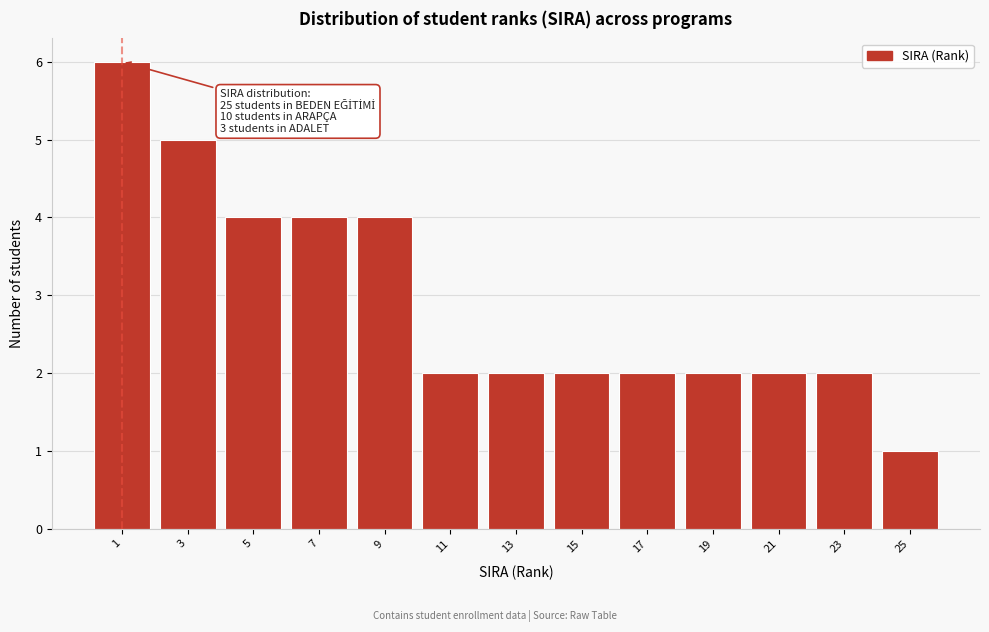

Reading right to left, extract all data points from this chart.

1	2	2	2	2	2	2	2	4	4	4	5	6